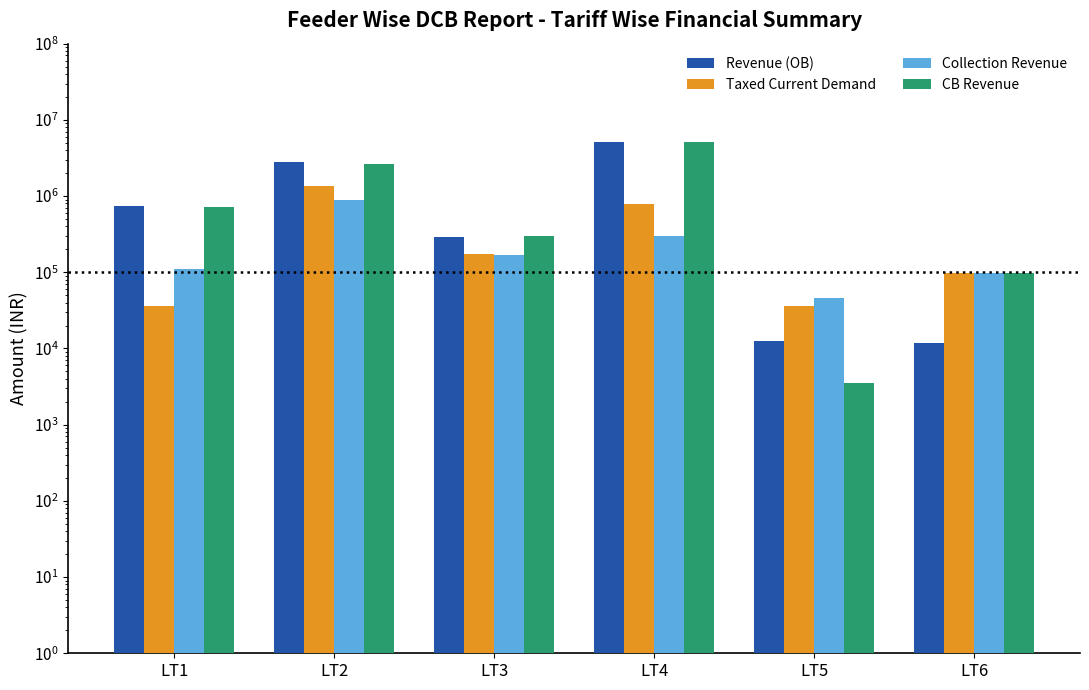

Is the value of Revenue (OB) at LT6 greater than the value of CB Revenue at LT3?

No